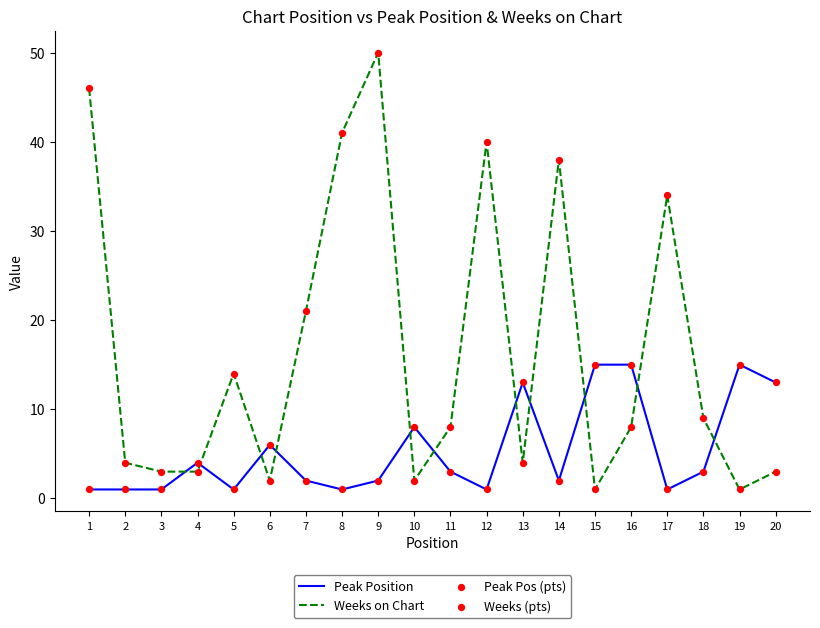

Which series changed the most between 8 and 19?

Weeks on Chart